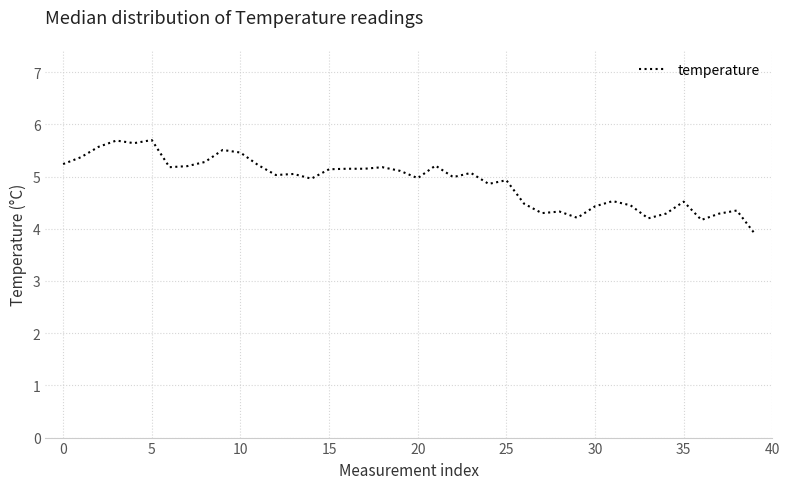

What is the sum of all values?

196.3